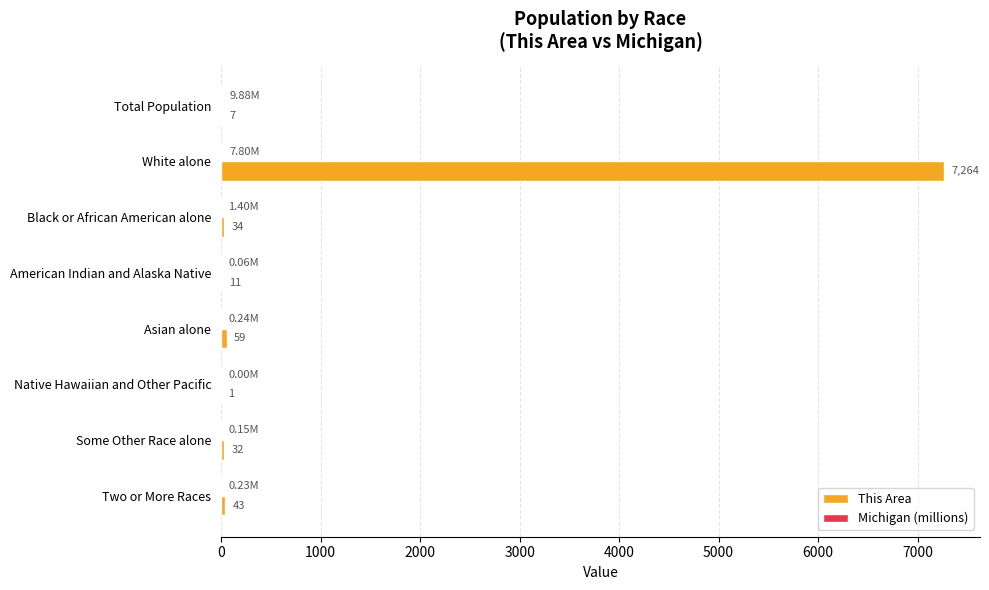

At which category does the chart reach its peak across all series?

White alone